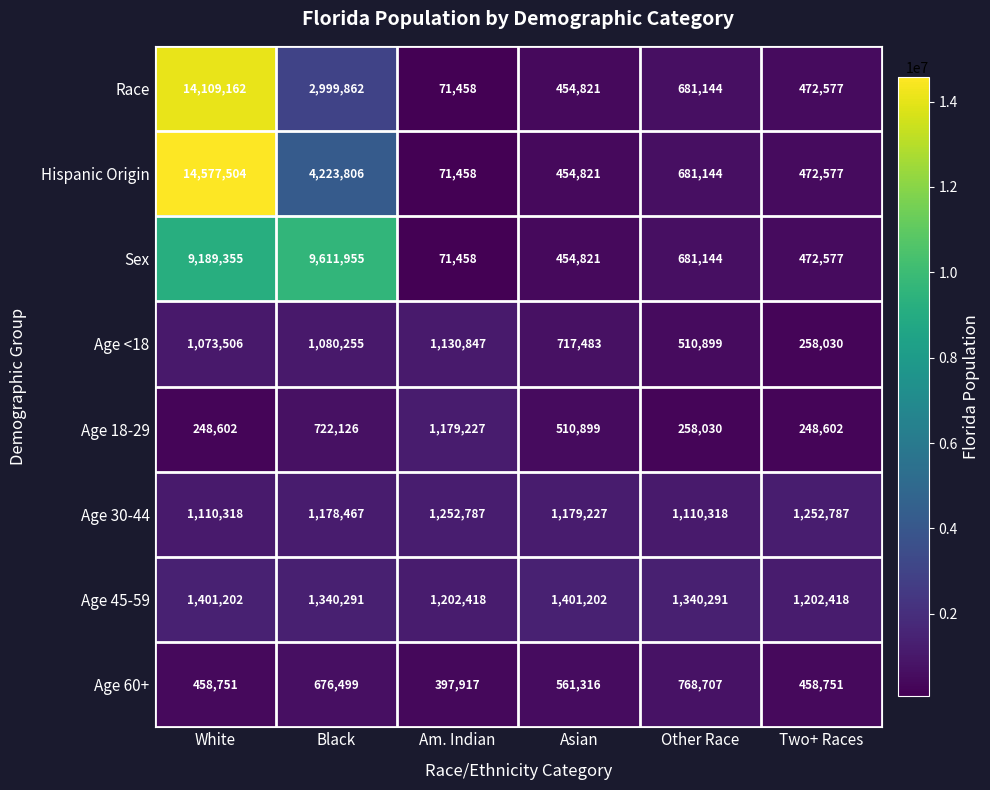

Which series has the largest range (max minus min)?

Hispanic Origin